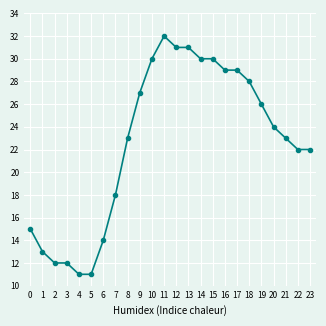

True or false: the data has more than 0 interior local peaks.

True